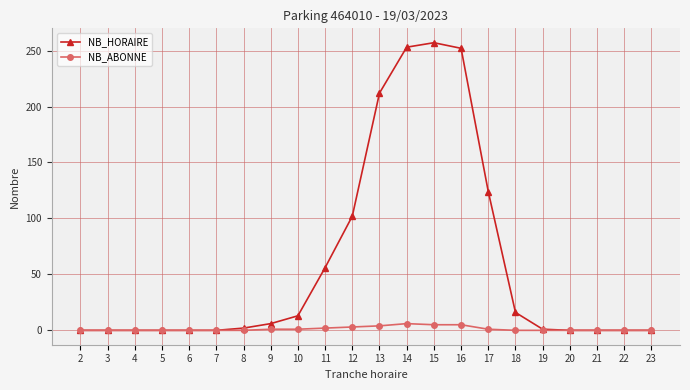

What is the value of the NB_HORAIRE point at the 15th from the left?

252